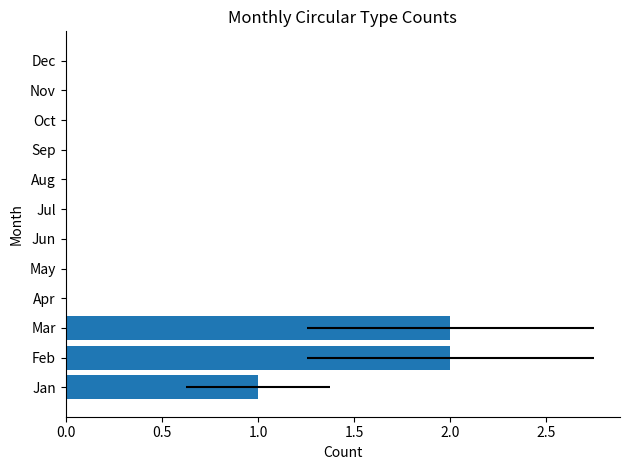

Reading left to right, extract all data points from this chart.

1	2	2	0	0	0	0	0	0	0	0	0